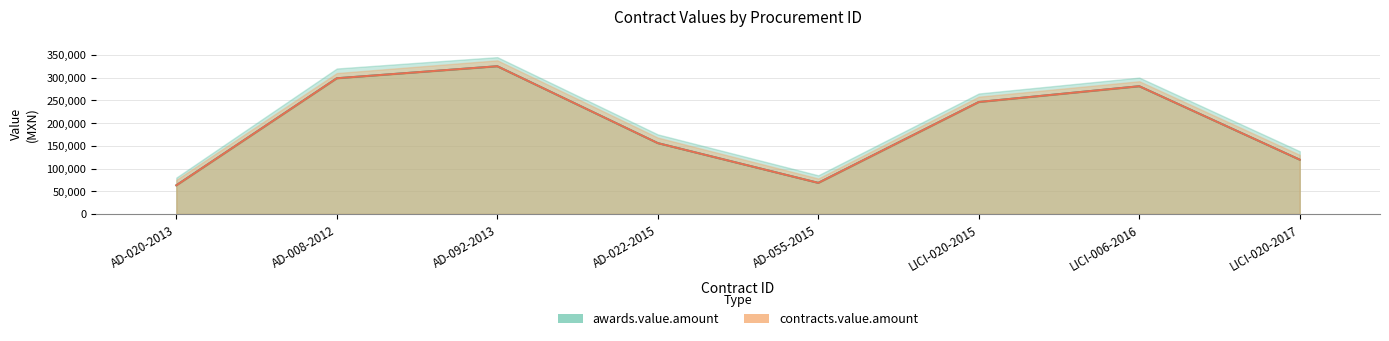

How many interior local valleys does the contracts.value.amount series have?

1